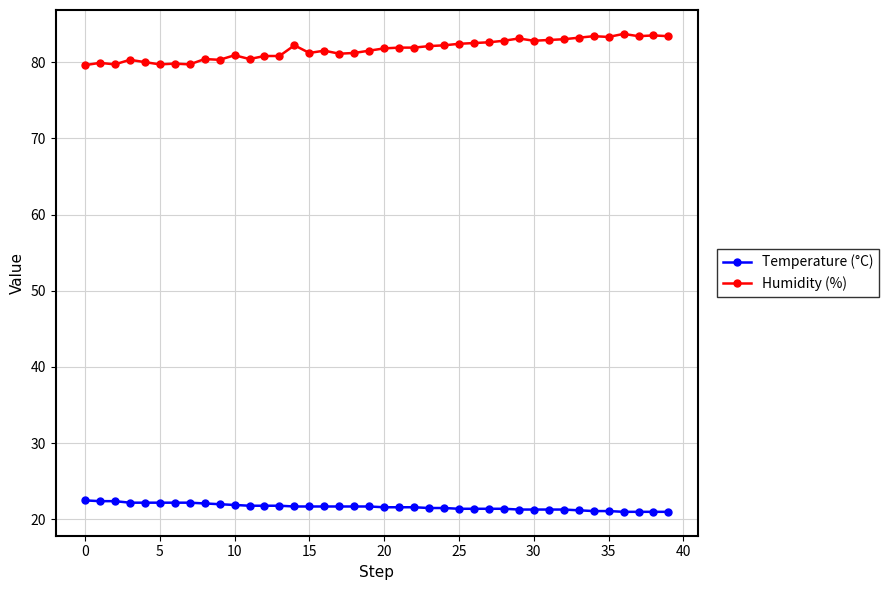

What is the minimum value shown in the chart?

21.0